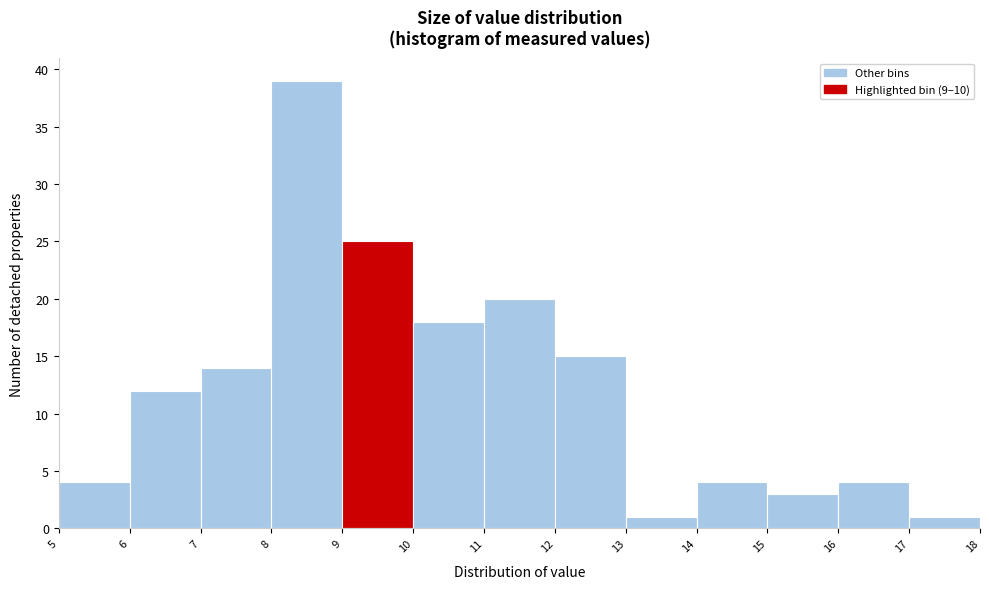

What is the height of the bar covering 17 to 18 on the x-axis? The values are not printed on the chart, so give them approximately, as read against the axis.

1